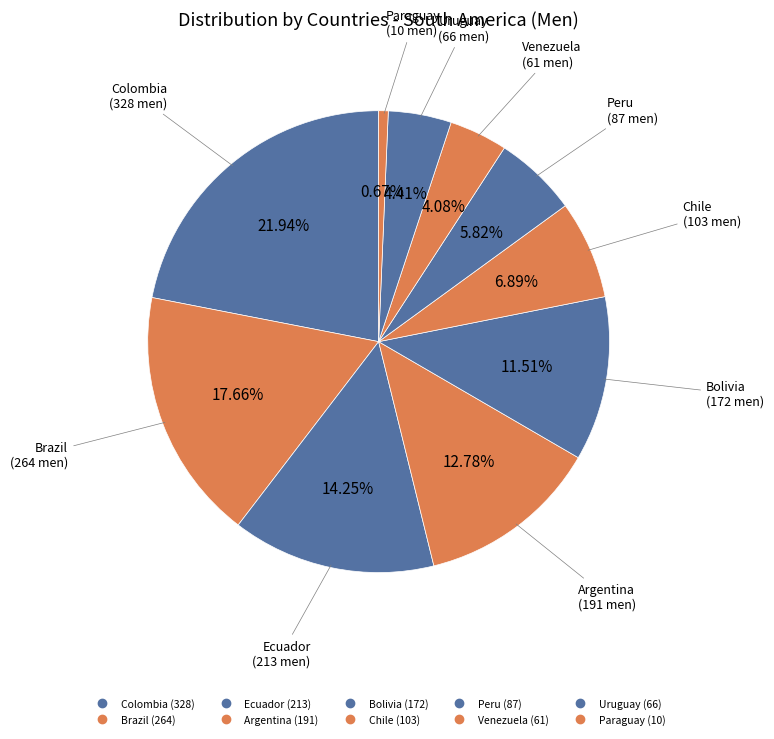

Does Colombia account for over 50% of the chart?

No